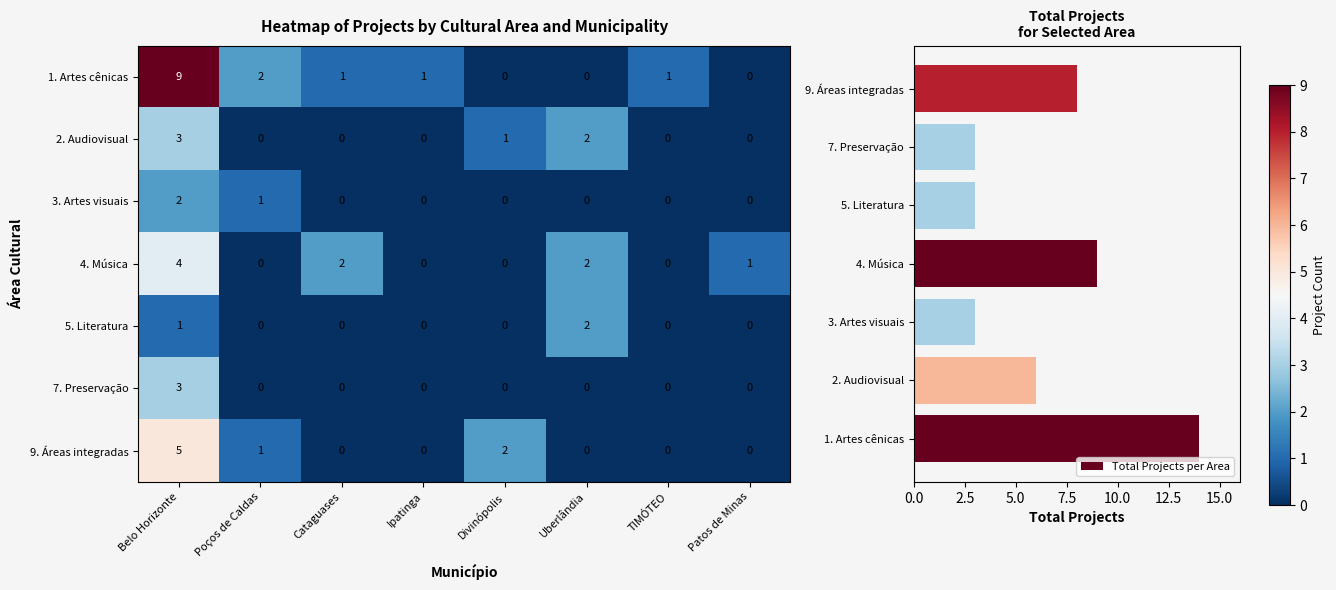

Reading left to right, transcribe all the data shown in this chart.

1. Artes cênicas: 9	2	1	1	0	0	1	0
2. Audiovisual: 3	0	0	0	1	2	0	0
3. Artes visuais: 2	1	0	0	0	0	0	0
4. Música: 4	0	2	0	0	2	0	1
5. Literatura: 1	0	0	0	0	2	0	0
7. Preservação: 3	0	0	0	0	0	0	0
9. Áreas integradas: 5	1	0	0	2	0	0	0